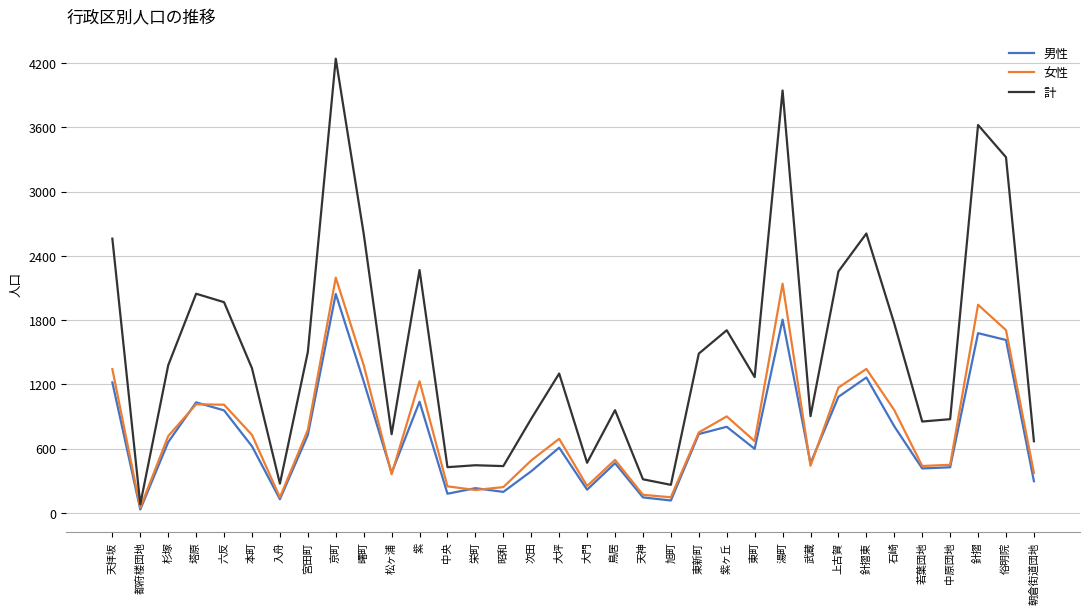

How many categories are shown in the chart?

34